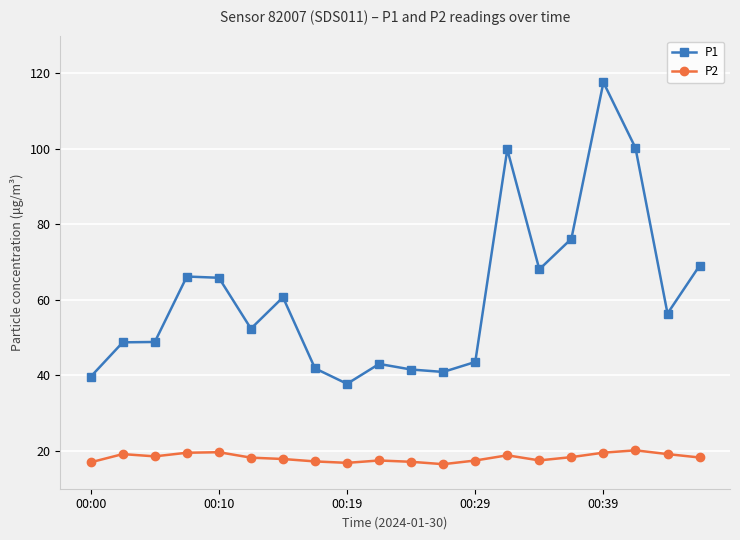

True or false: P2 and P1 intersect in this chart.

False